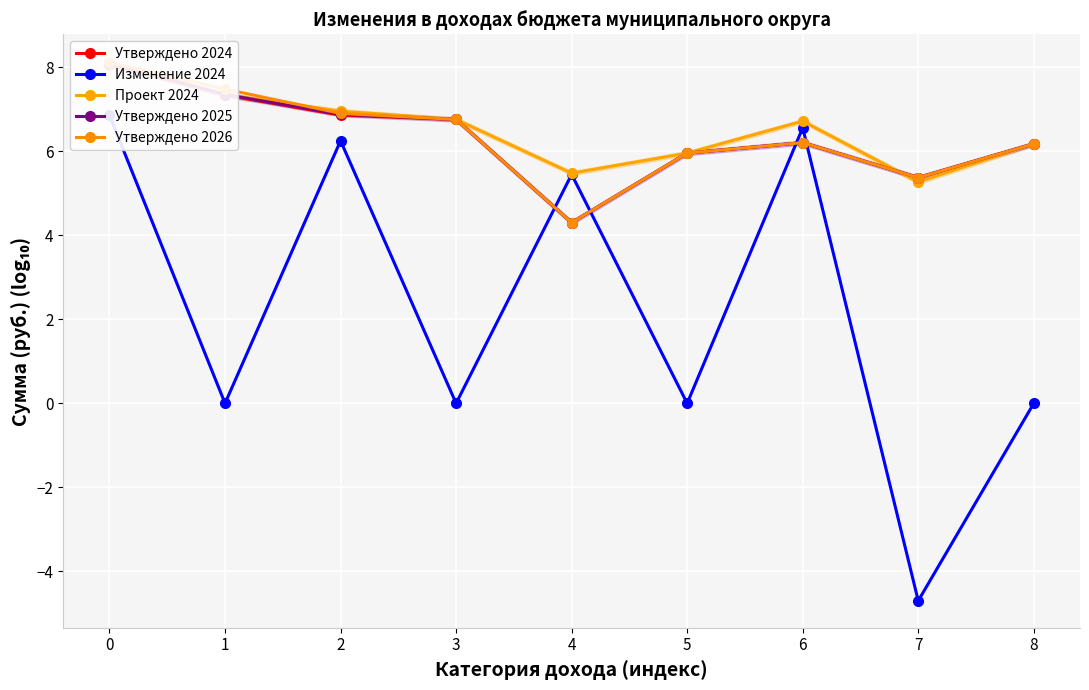

At which category does the chart reach its minimum across all series?

7